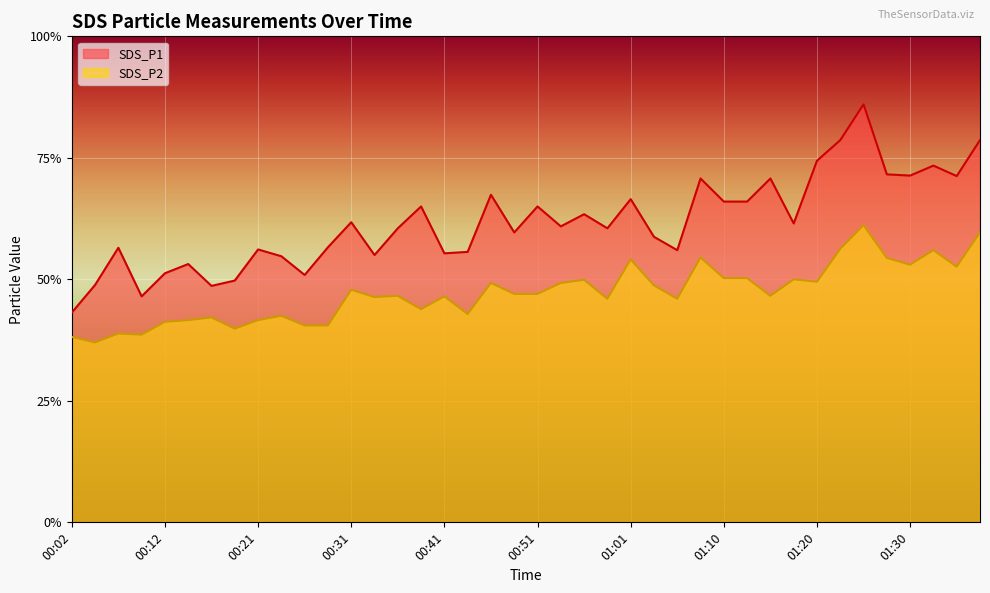

At 00:34, list the series in order from smallest to largest.

SDS_P2, SDS_P1